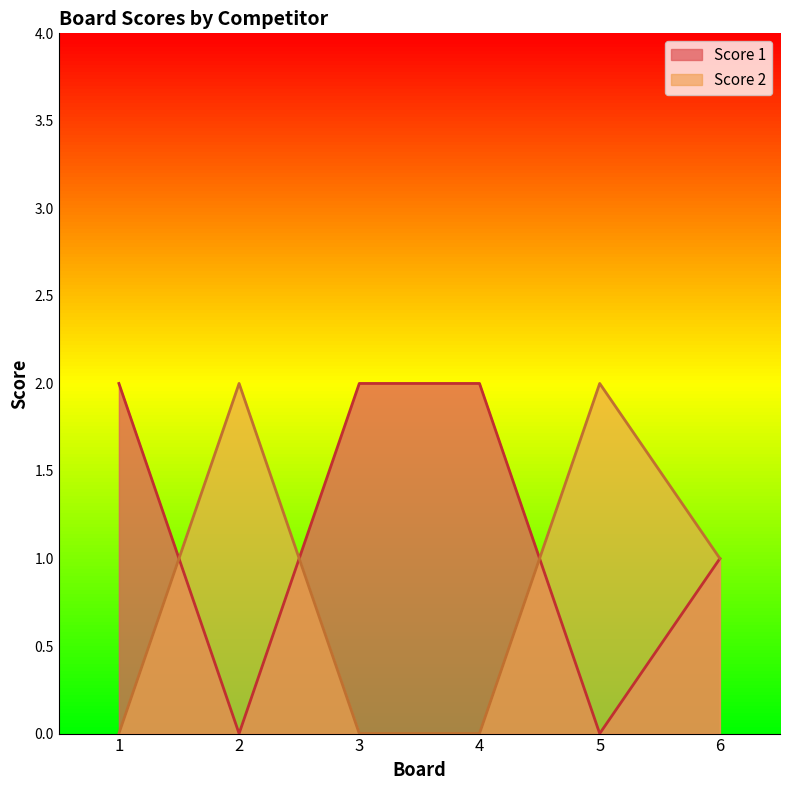

What is the value of the Score 1 point at the 4th from the left?

2